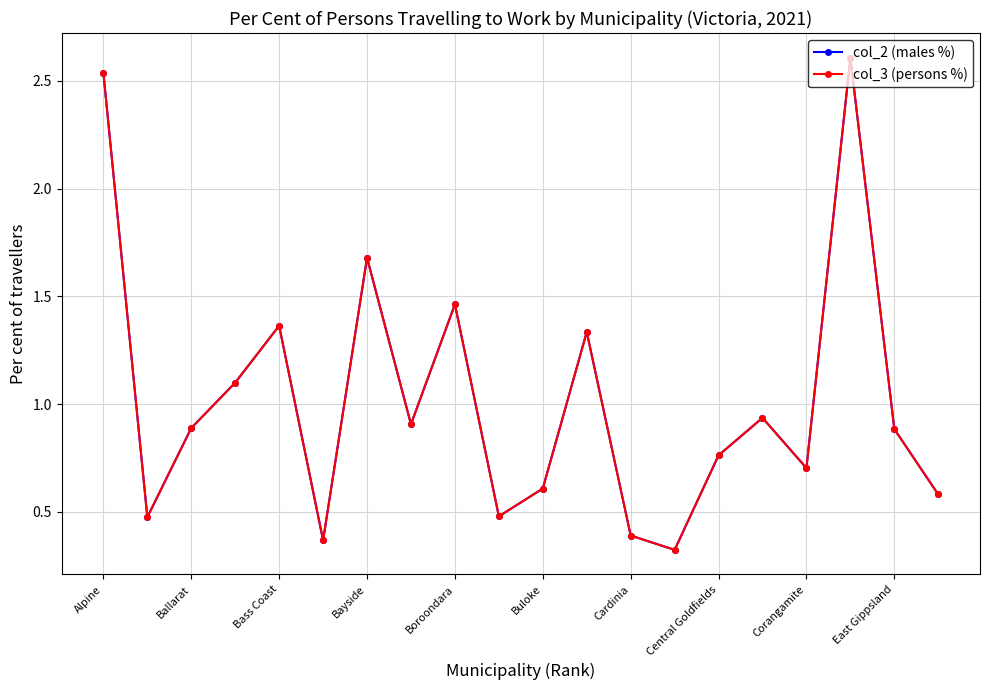

What are all the series names shown in the legend?

col_2 (males %), col_3 (persons %)